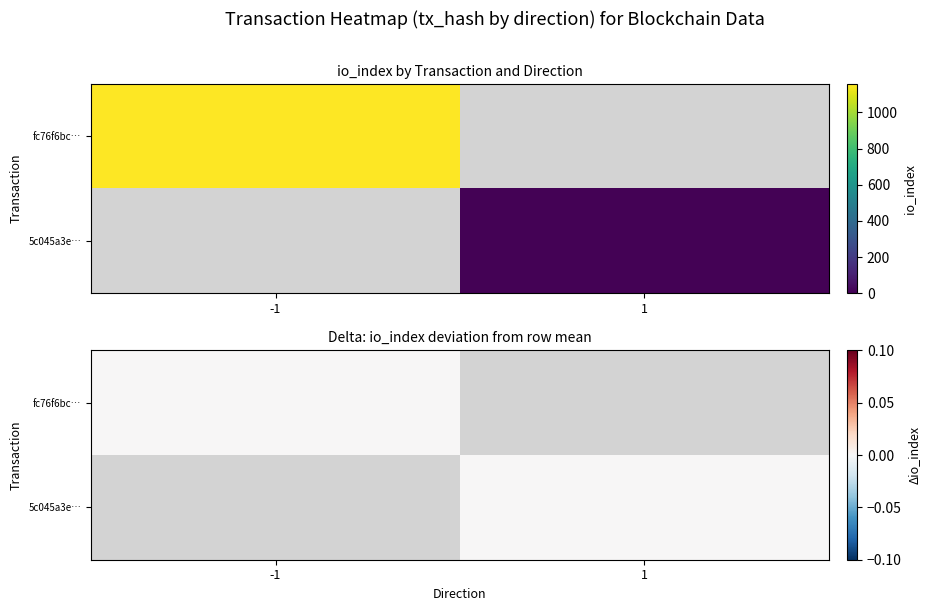

The 5c045a3e0685c6558ccc1d2a729d3d743582bcc series shows 6 at io_index. True or false?

True